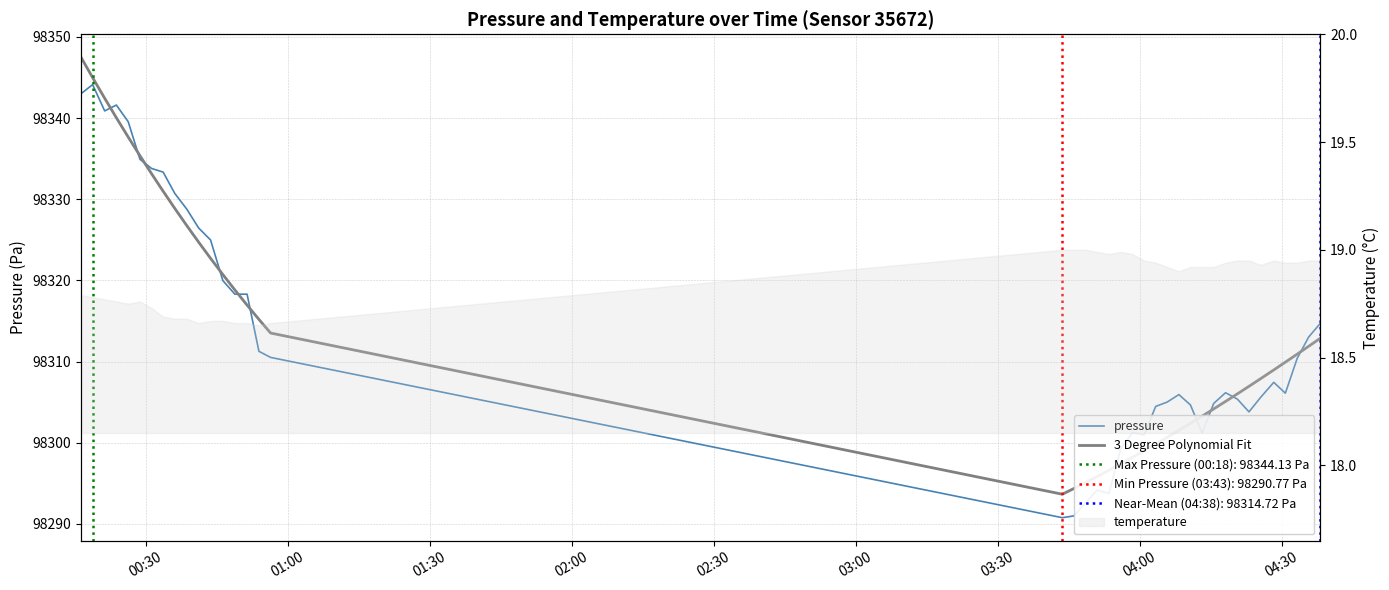

What is the smallest value displayed?

98290.8